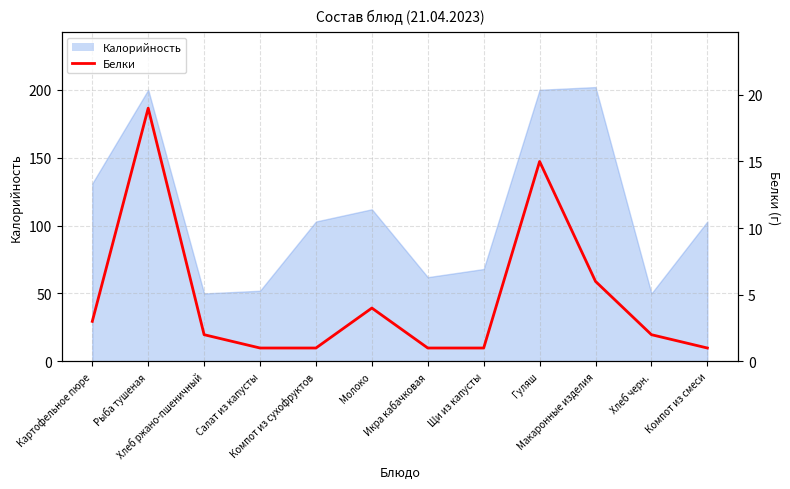

True or false: the data has more than 0 interior local peaks.

True